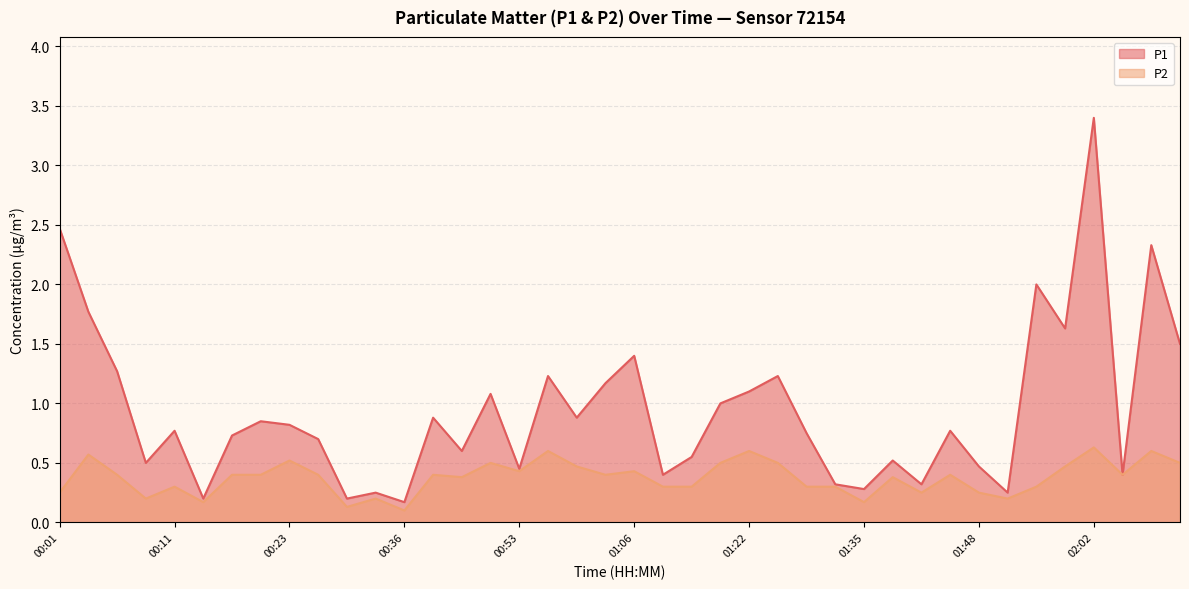

What is the value of the P1 point at the 37th from the left?

3.4